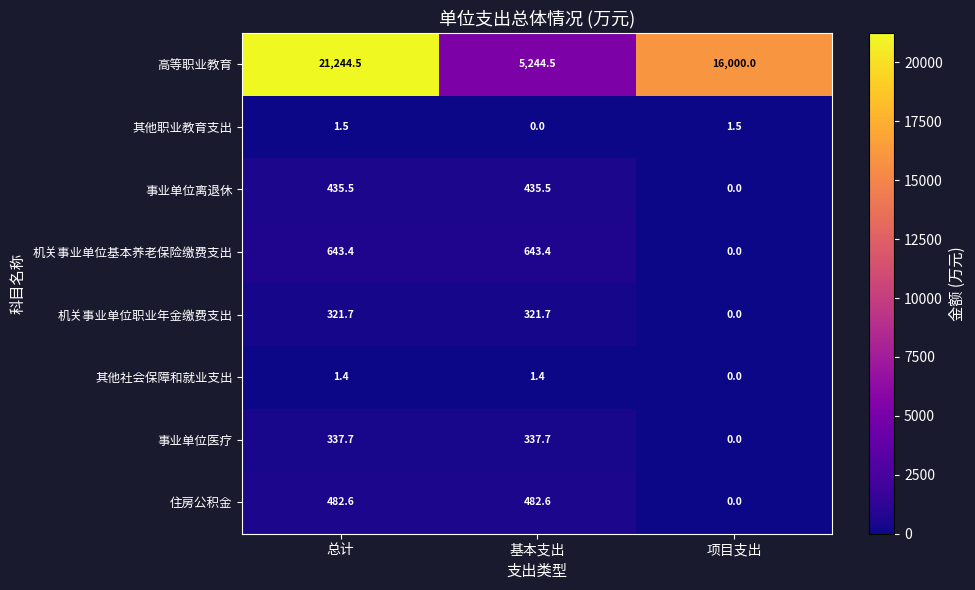

At how many categories does at least one series exceed 19195?

1